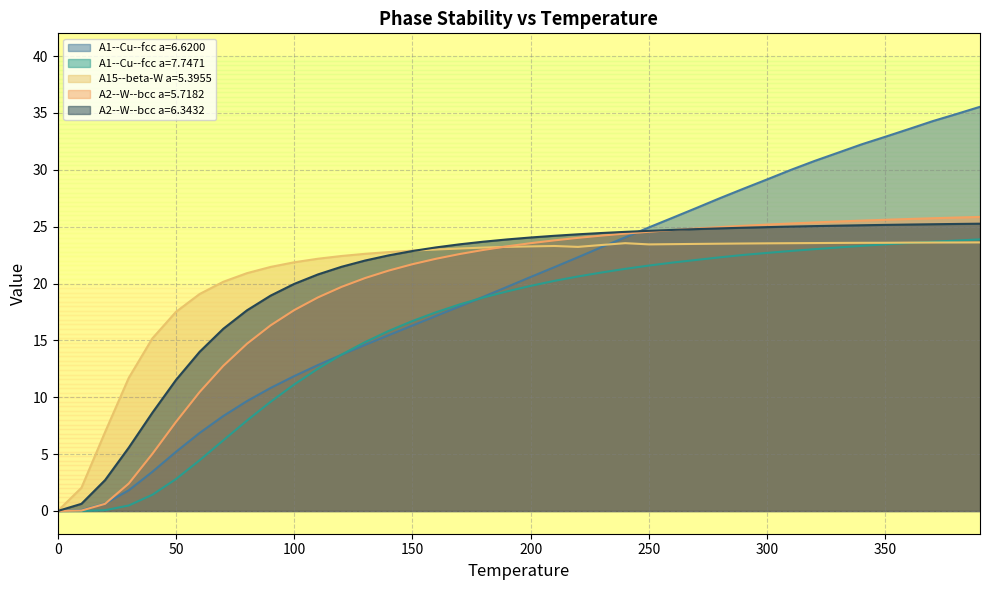

The value of A2--W--bcc a=5.7182 at 50 is 0.0. True or false?

False